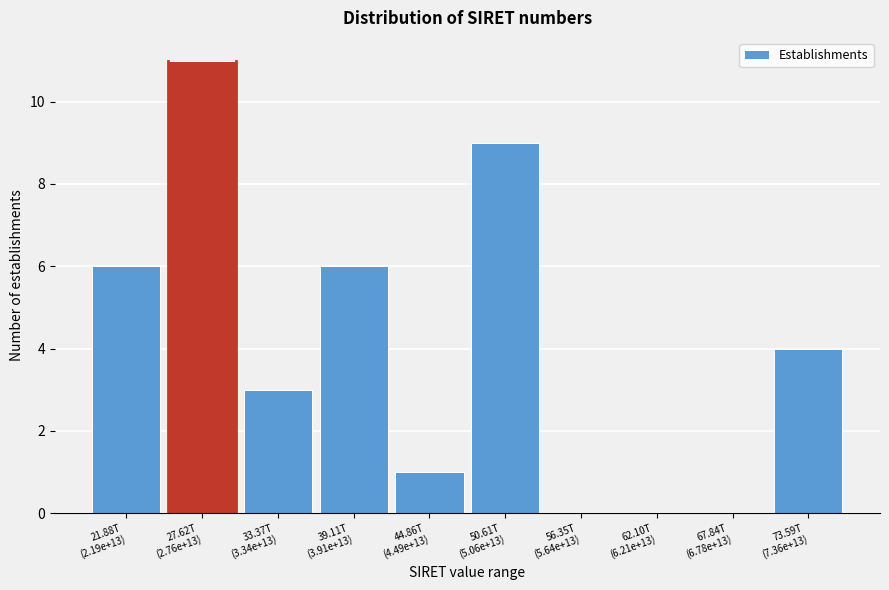

What is the maximum value shown in the chart?

11